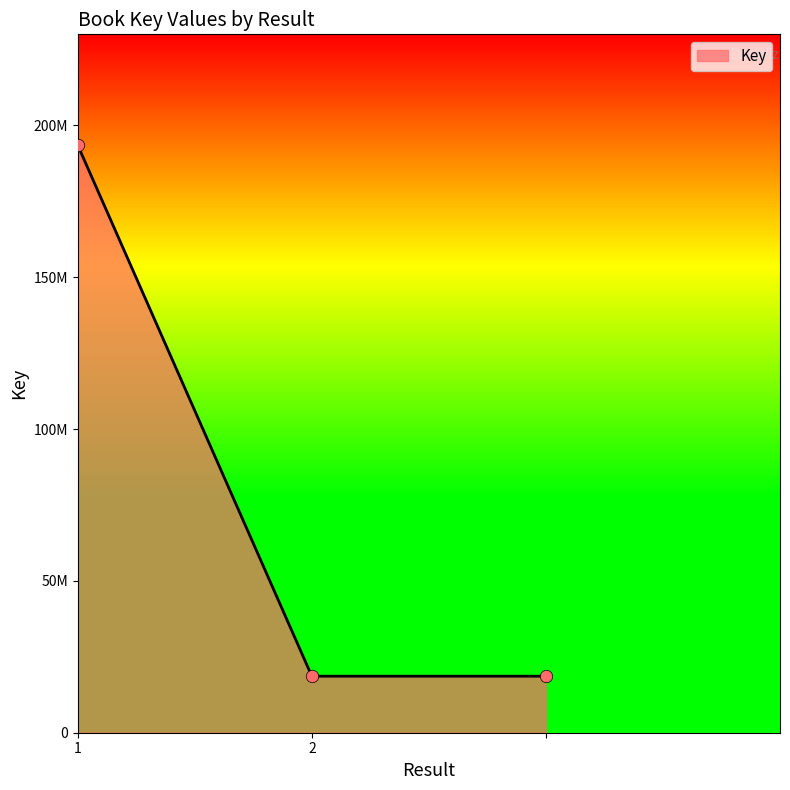

Is this an area chart (filled region under the line)?

Yes